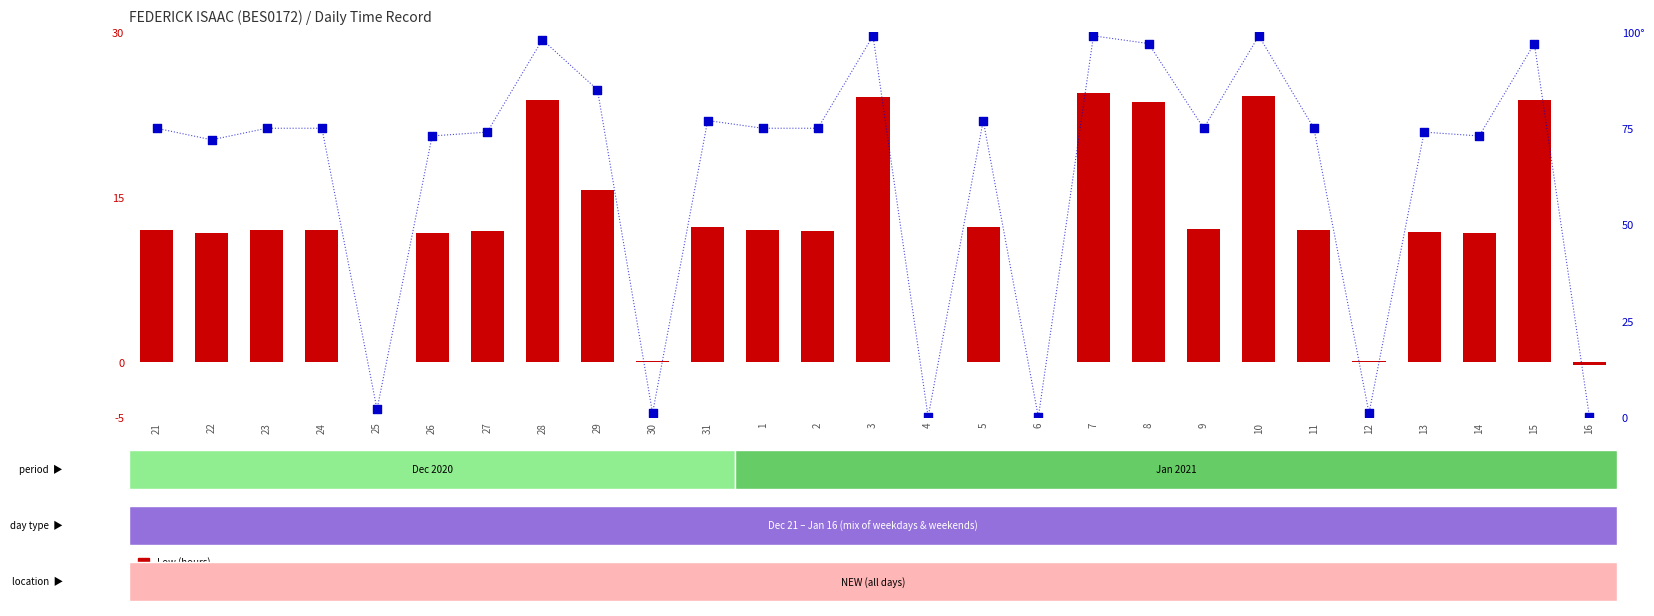

Which series reaches the maximum Y coordinate?

percentile rank within the sample